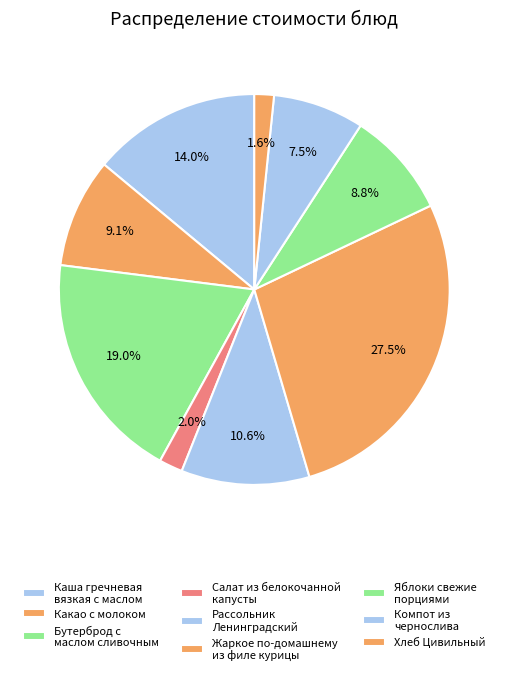

How many slices are in this pie chart?

9